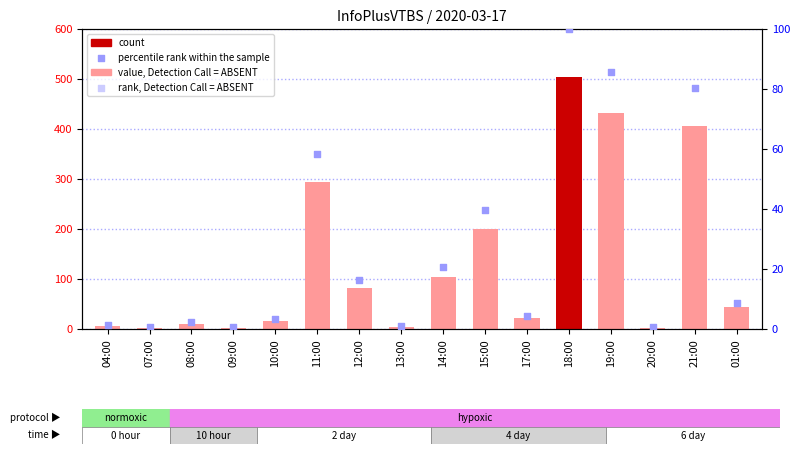

At which category is the sum across all series the highest?

18:00